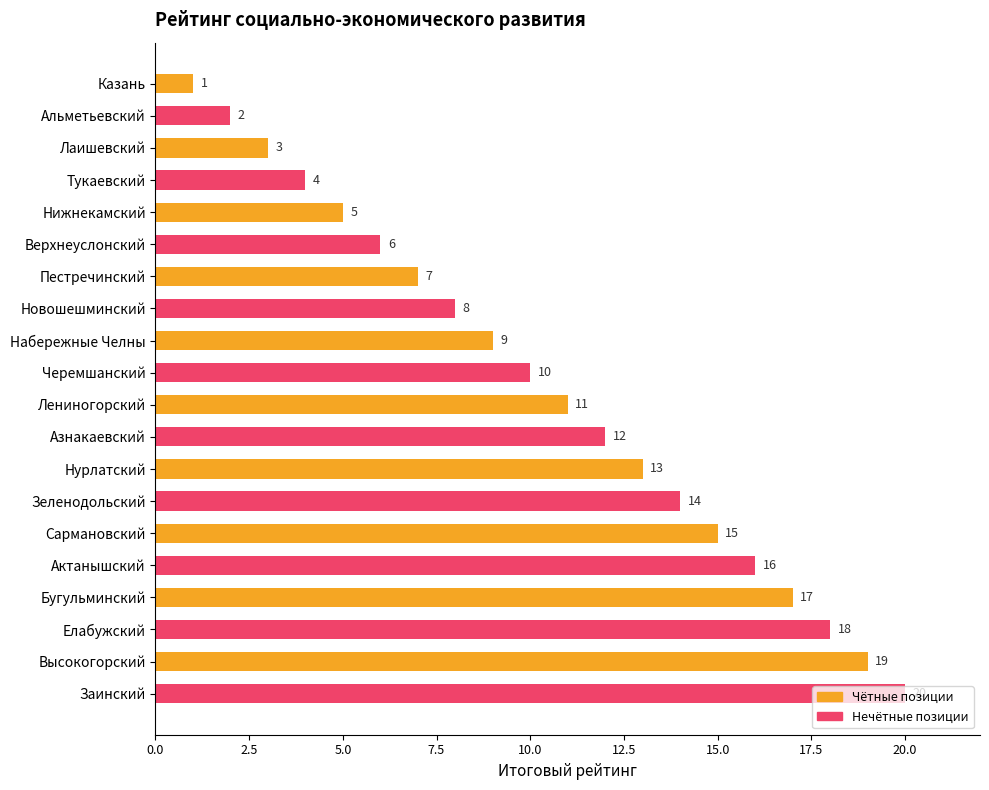

How many data points are less than 11?

10